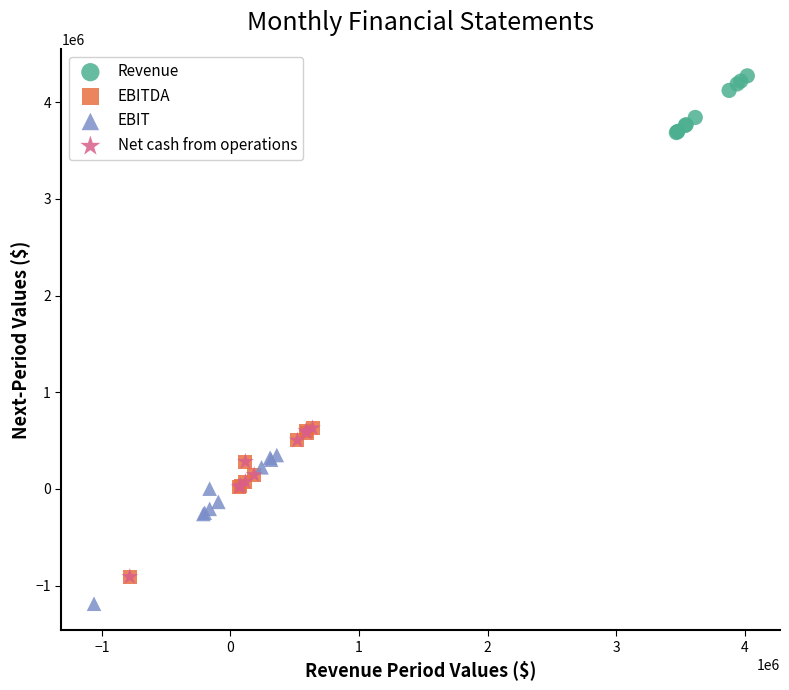

What are all the series names shown in the legend?

Revenue, EBITDA, EBIT, Net cash from operations